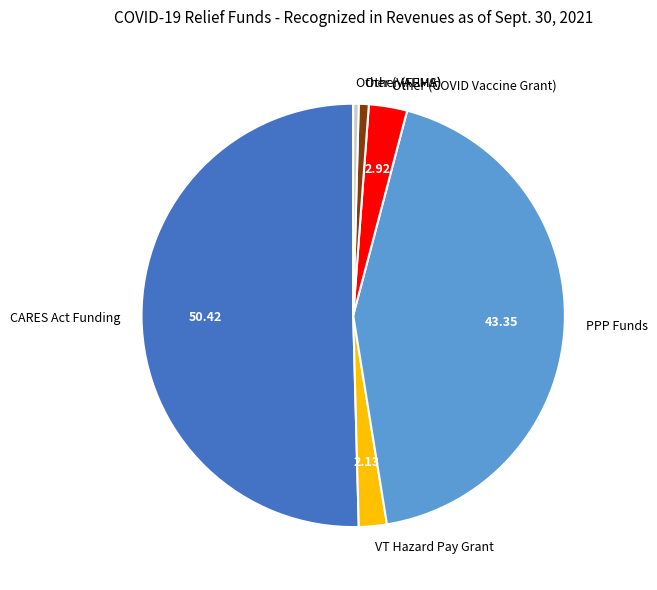

Between CARES Act Funding and Other (COVID Vaccine Grant), which is larger?

CARES Act Funding